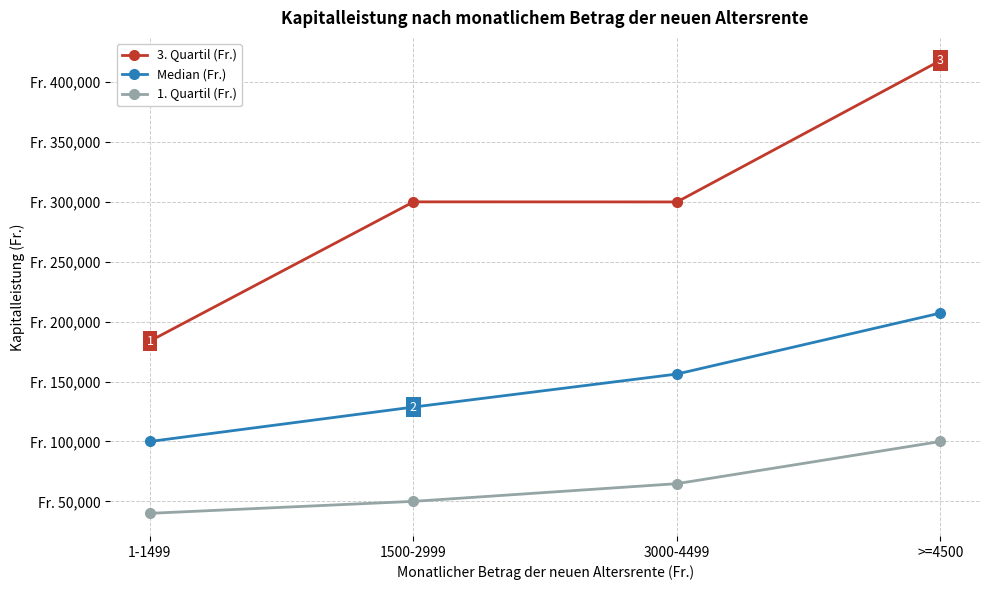

At how many categories does at least one series exceed 192450?

3